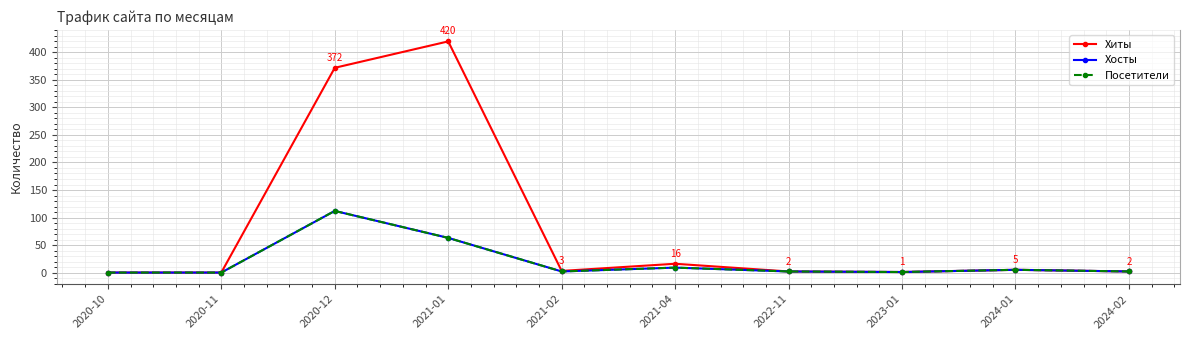

What is the difference between the maximum and minimum values in the Хосты series?

112